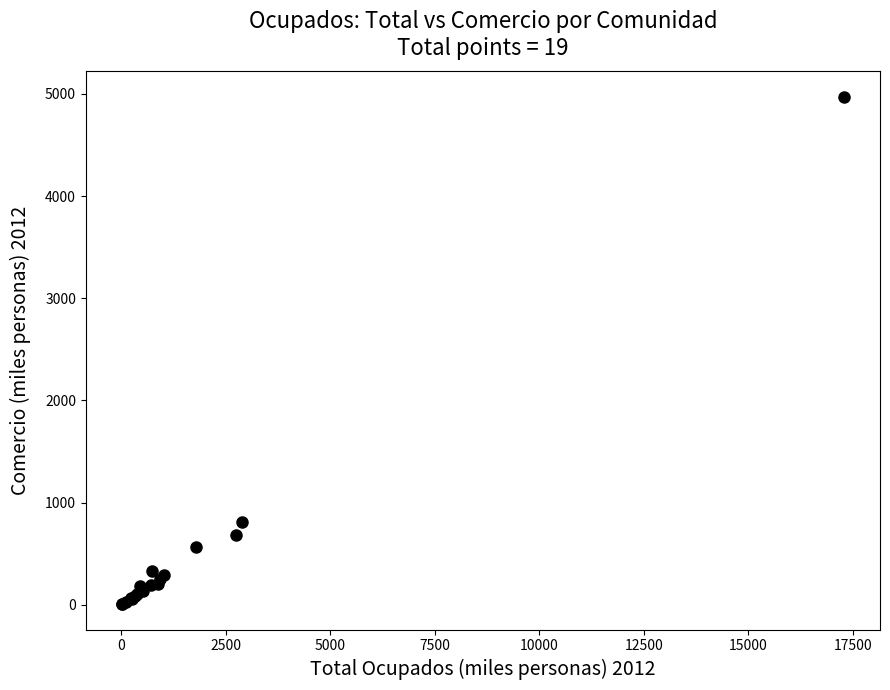

What Y value in the scatter plot is closest to 2489?

813.1